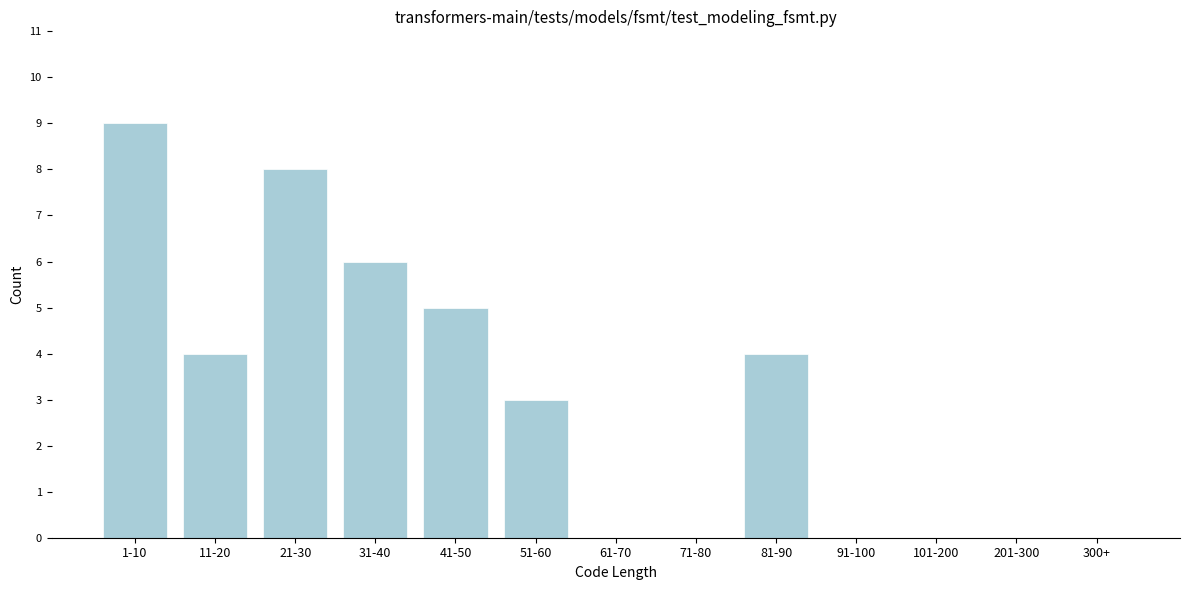

Reading left to right, list all the values displayed in this chart.

1-10=9	11-20=4	21-30=8	31-40=6	41-50=5	51-60=3	61-70=0	71-80=0	81-90=4	91-100=0	101-200=0	201-300=0	300+=0